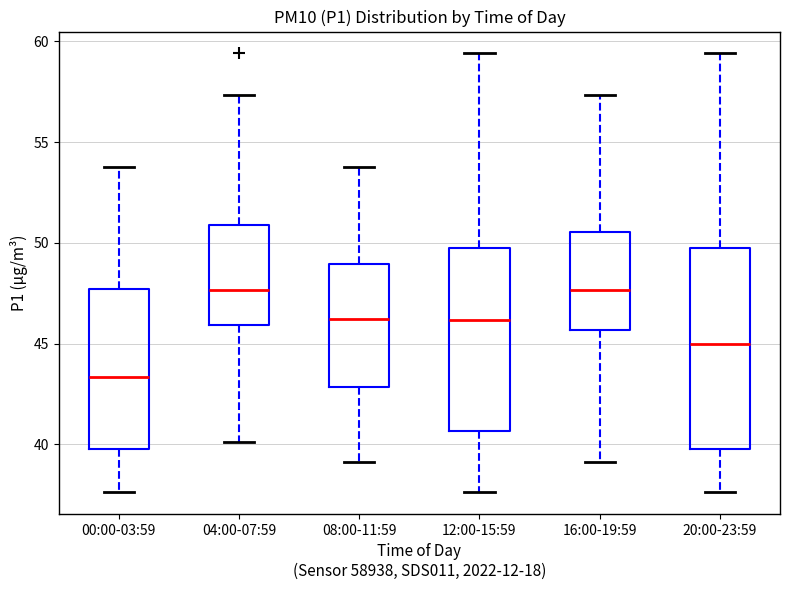

Which box is the tallest, from its lower edge to its upper edge?

20:00-23:59